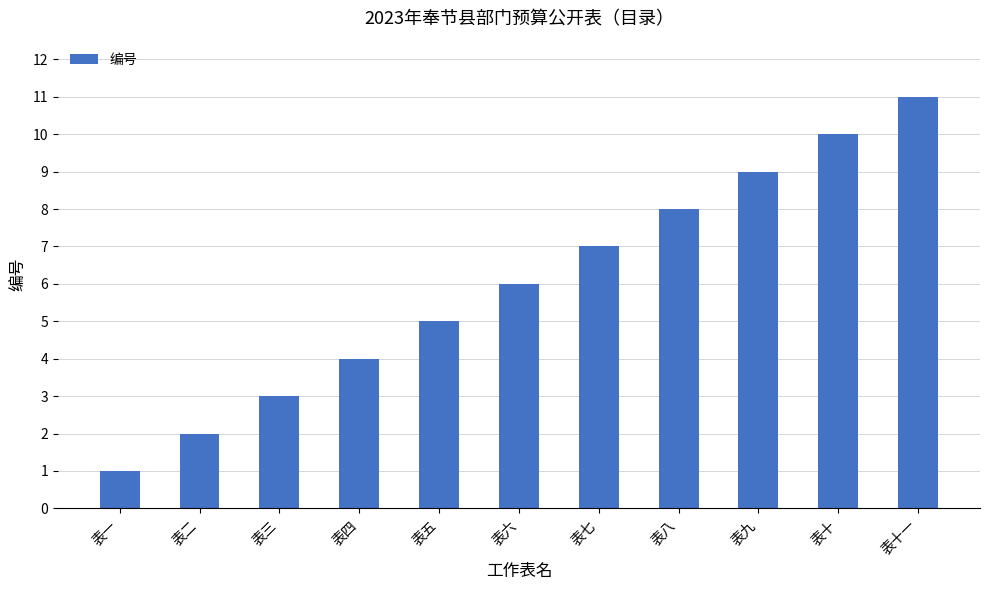

What is the difference between the second highest and minimum values?

9